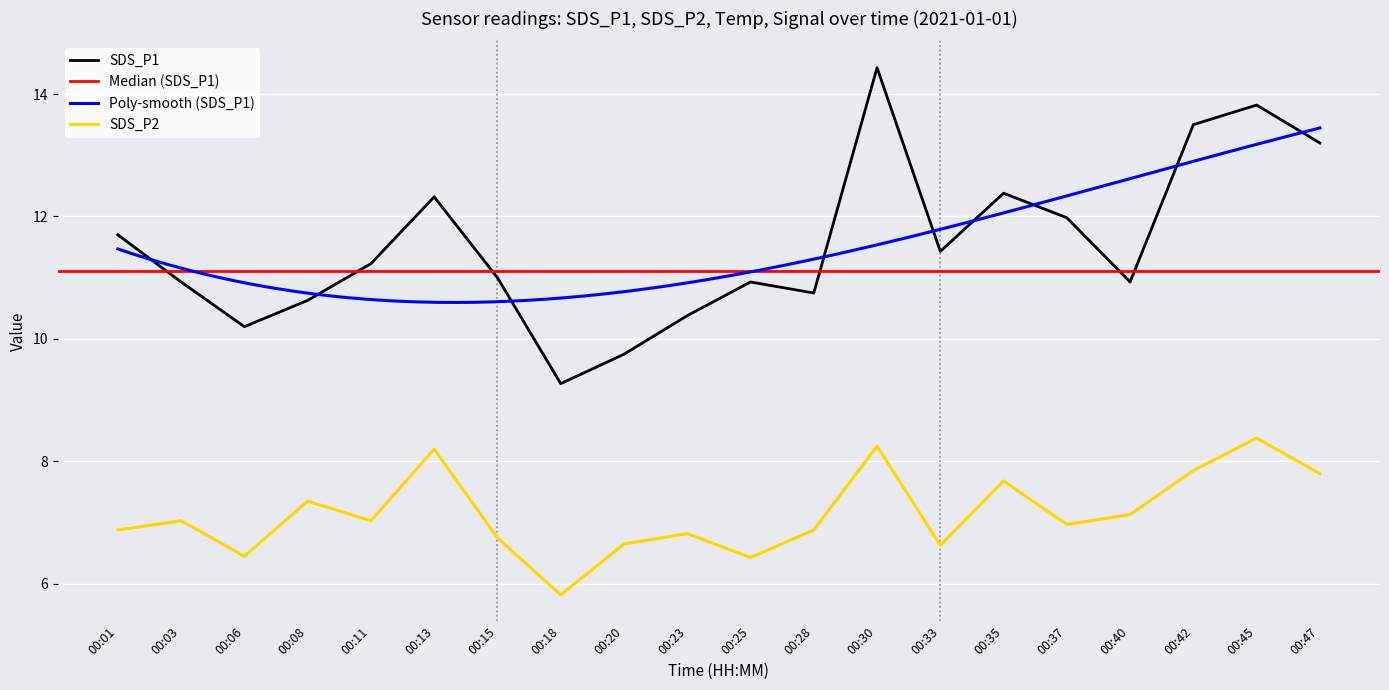

Which series has the widest spread of values?

SDS_P1